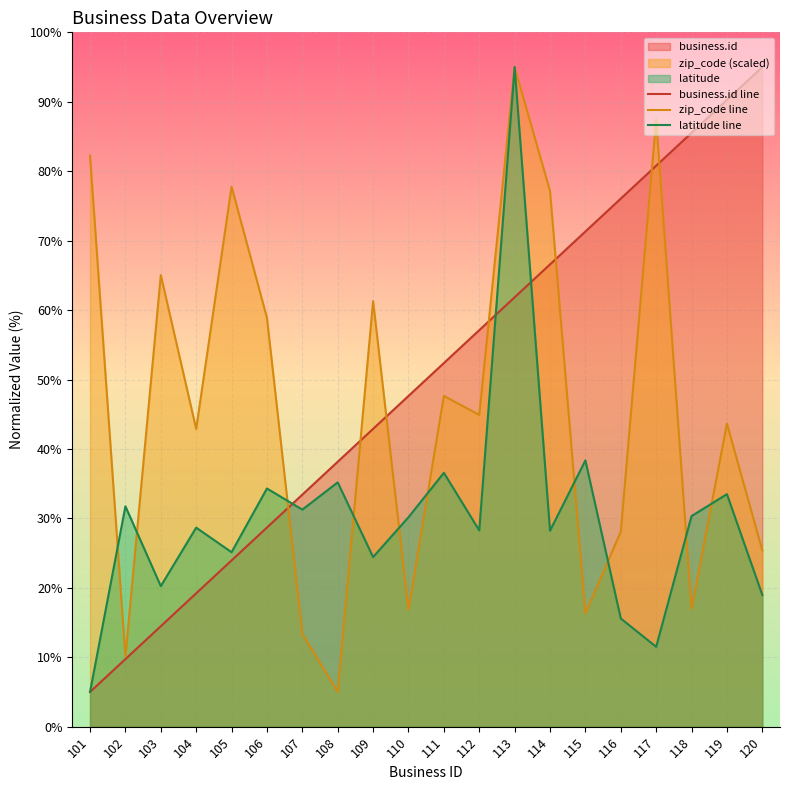

What is the difference between the maximum and minimum values in the latitude line series?

90.0